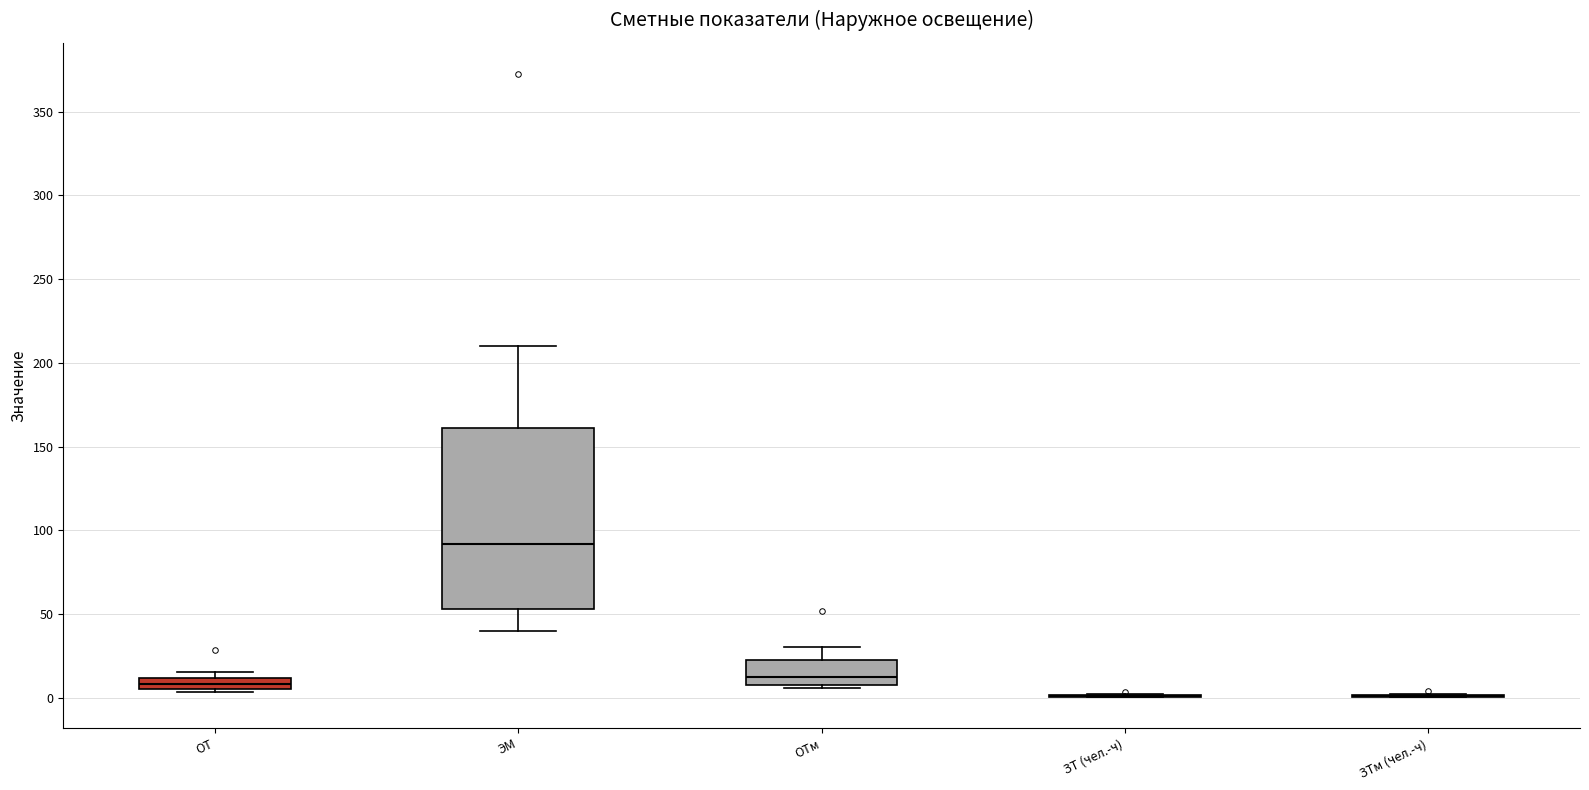

Comparing the boxes themselves (not the whiskers), which one is the tallest?

ЭМ